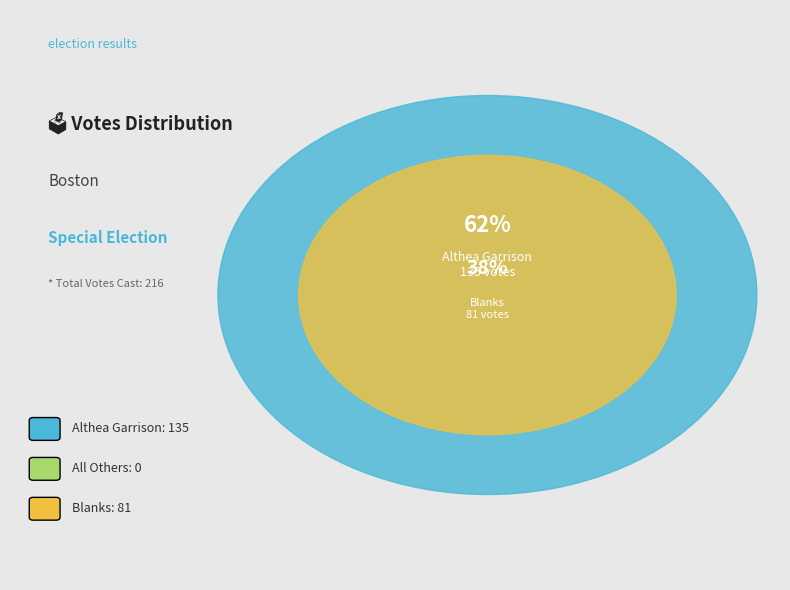

Which slice represents more than half of the pie?

Althea Garrison